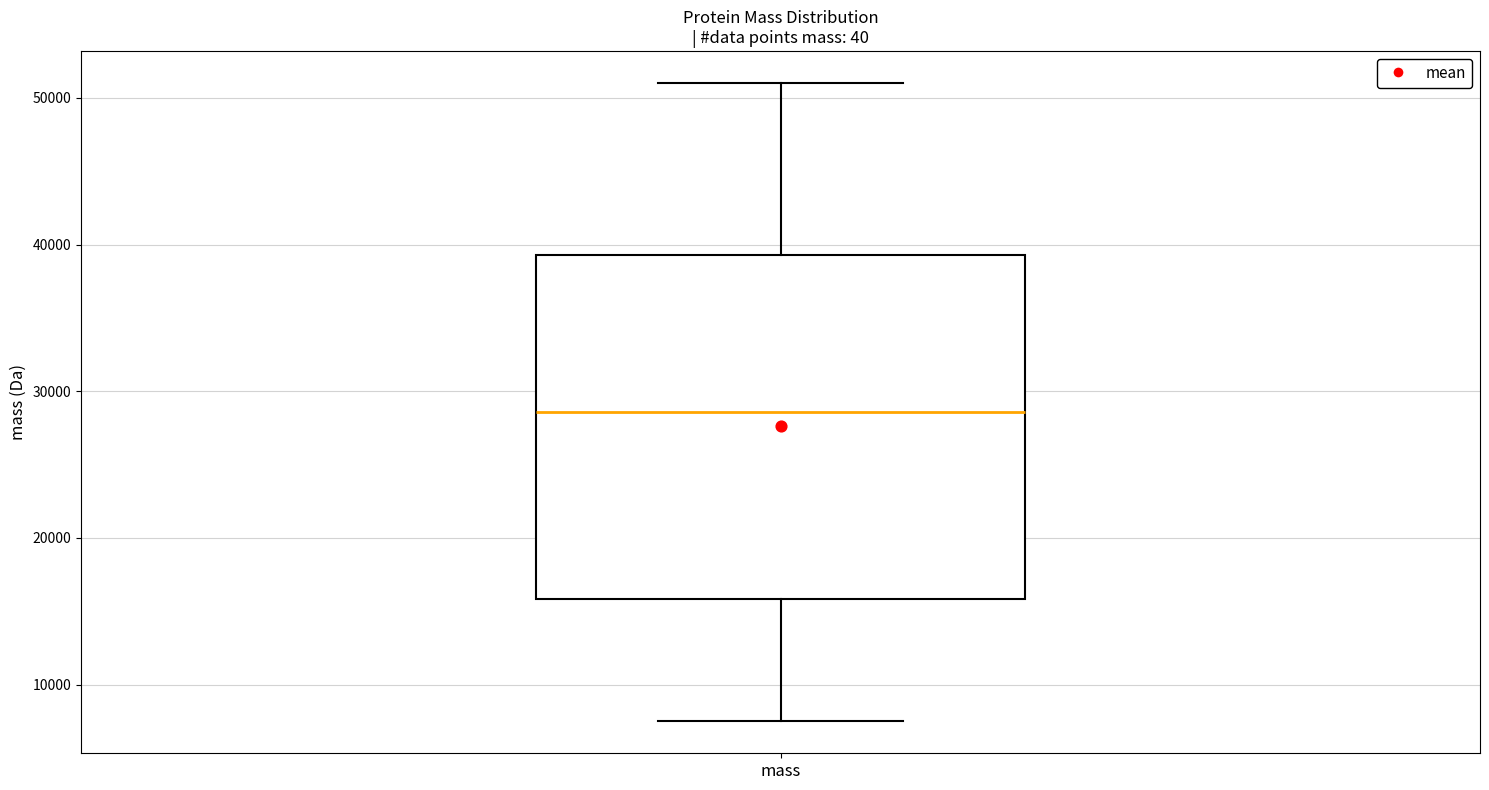

Read this box plot against the y-axis: the position of the median line, the range covered by the box, and the ends of both whiskers. The values are not printed on the chart, so give them approximately, as read against the axis.

median 29000, box 16000 to 39000, whiskers 7000 to 51000